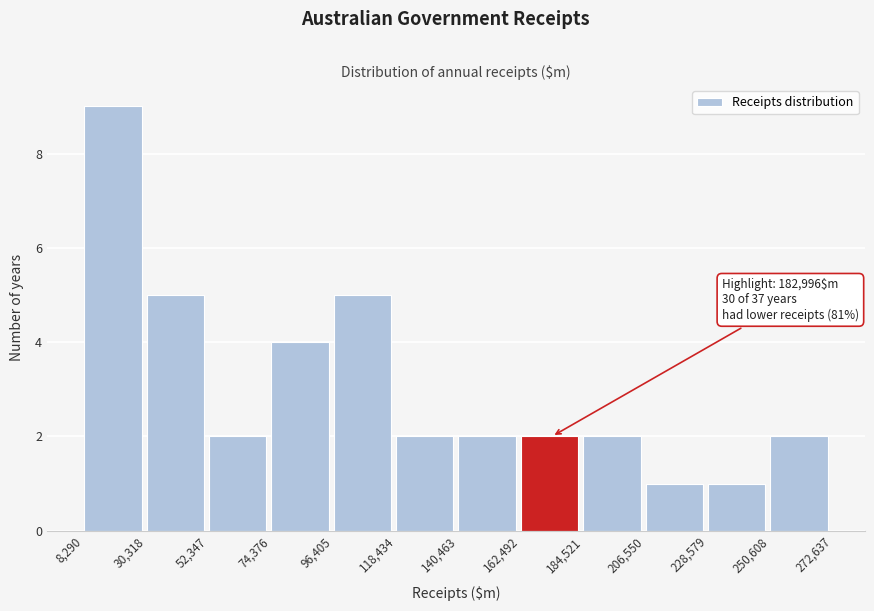

Over which range of the x-axis is the bar tallest?

8,290 to 30,318